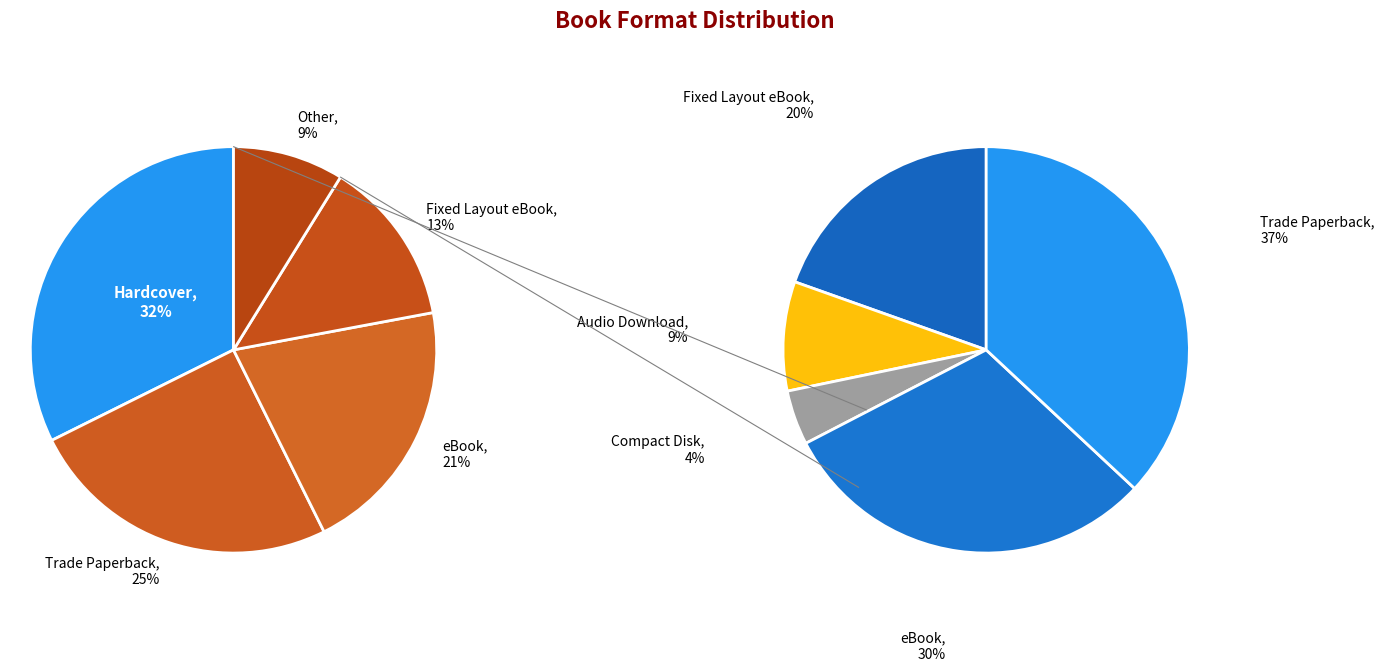

Between Trade Paperback and Hardcover, which is larger?

Hardcover